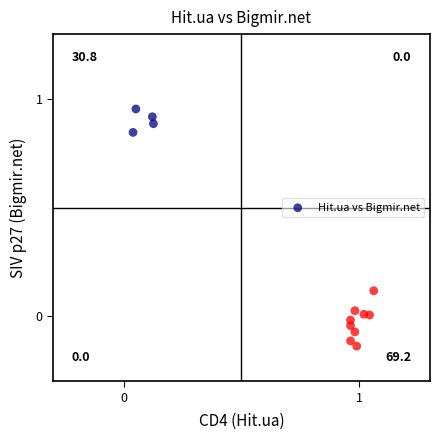

What is the range of Y values (max minus min)?

1.1